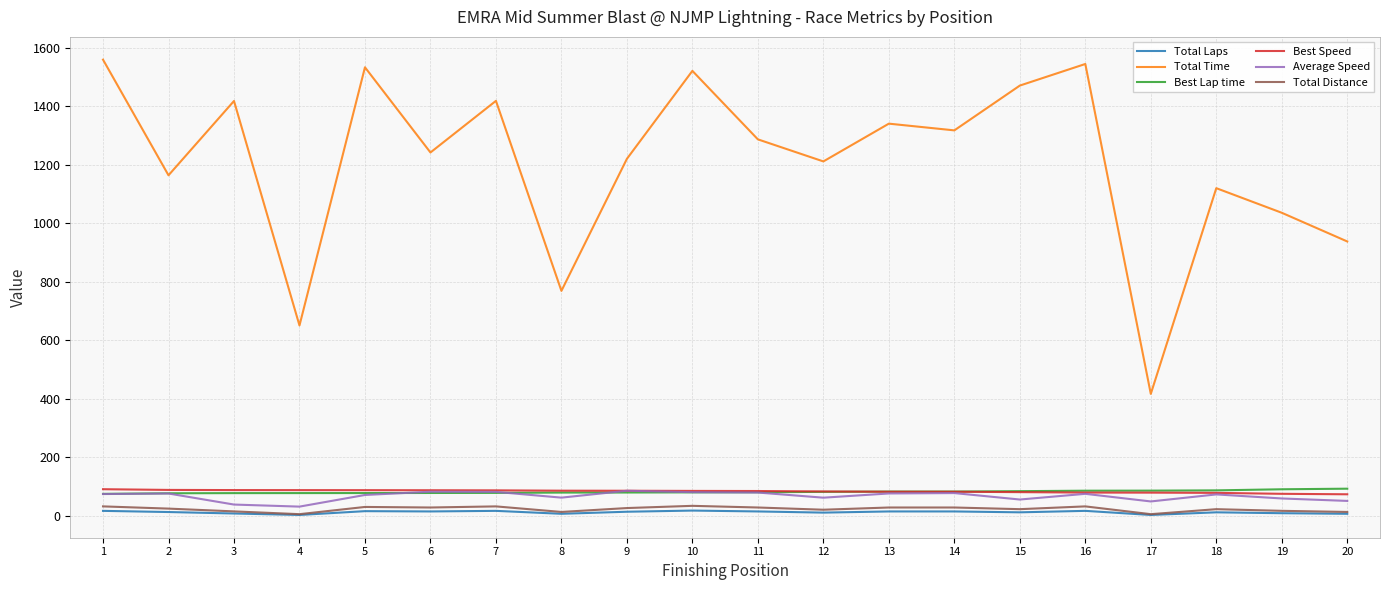

The value of Total Time at 1 is 2731.5. True or false?

False